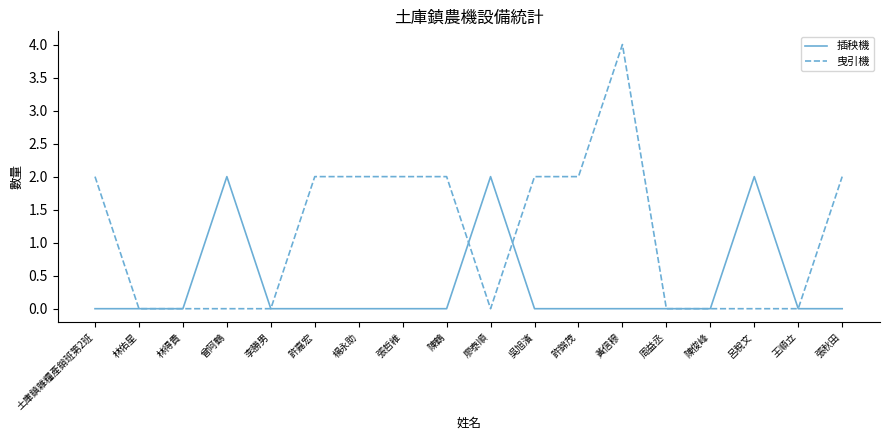

Which series ends up on top after the final intersection of 插秧機 and 曳引機?

曳引機